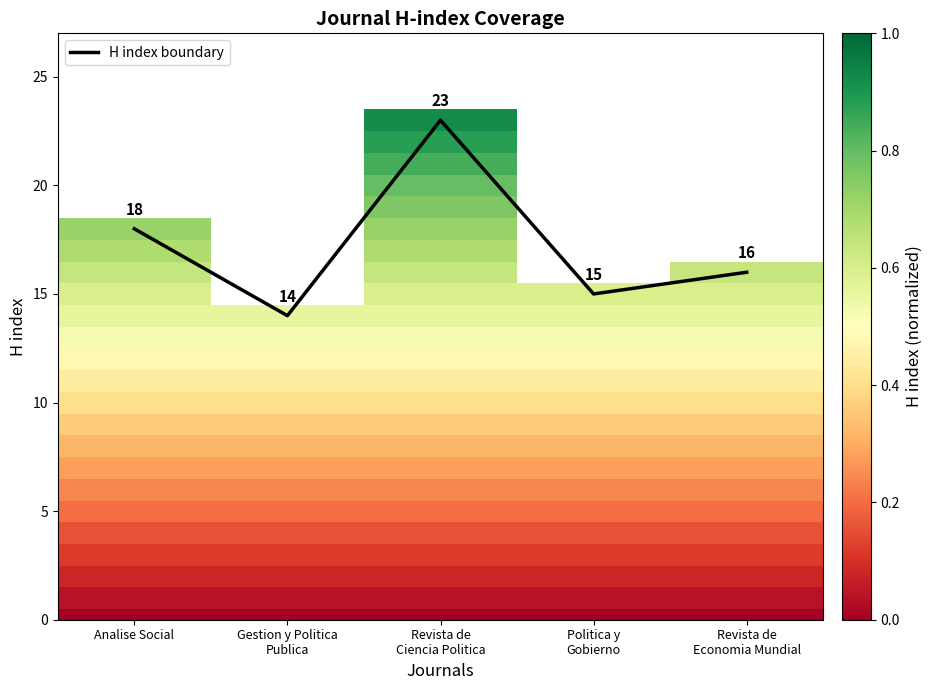

What is the spread (max minus min) of values at Revista de
Ciencia Politica?

23.0